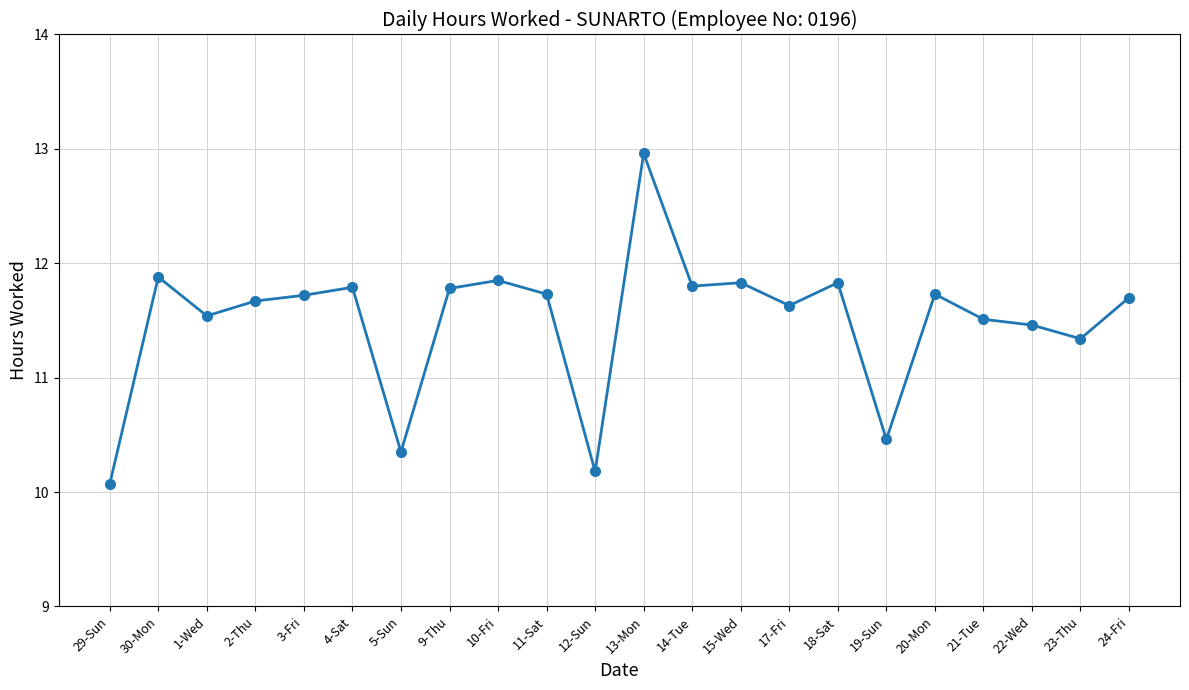

What is the ratio of the value at 19-Sun to the value at 21-Tue?

0.9